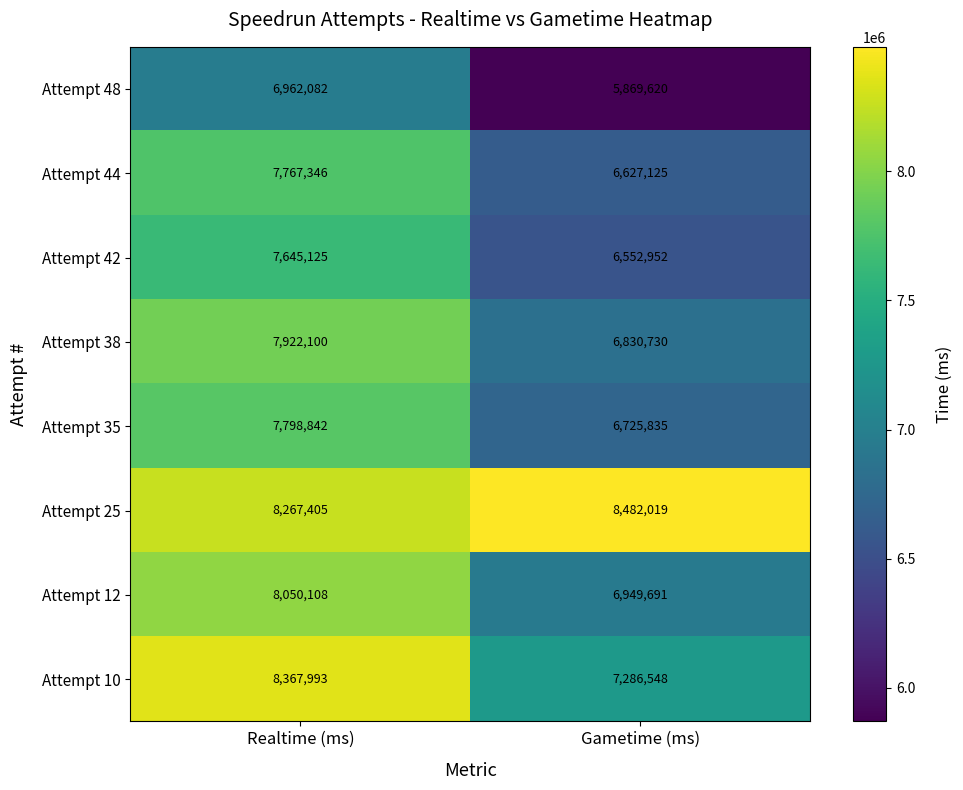

Reading left to right, what are all the values shown in this chart?

Attempt 48: 6962082	5869620
Attempt 44: 7767346	6627125
Attempt 42: 7645125	6552952
Attempt 38: 7922100	6830730
Attempt 35: 7798842	6725835
Attempt 25: 8267405	8482019
Attempt 12: 8050108	6949691
Attempt 10: 8367993	7286548